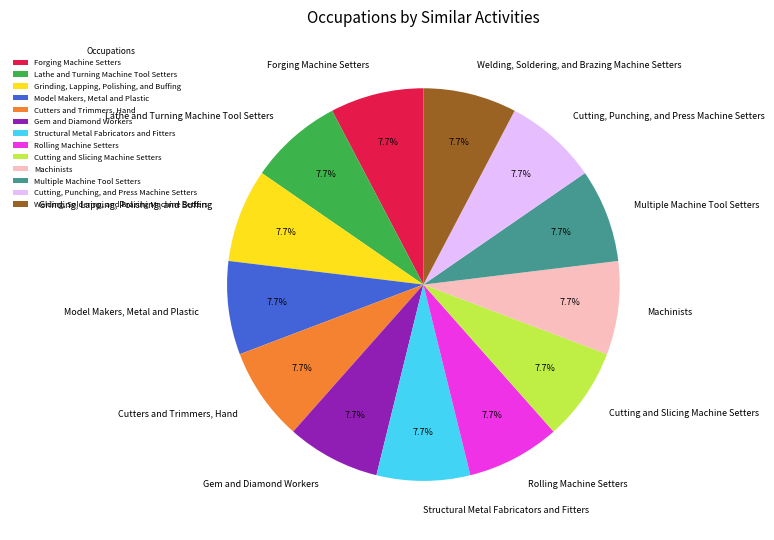

What portion of the pie excludes Grinding, Lapping, Polishing, and Buffing?

92.3%